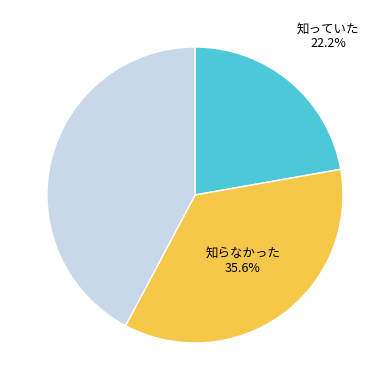

Does any single category account for the majority?

No